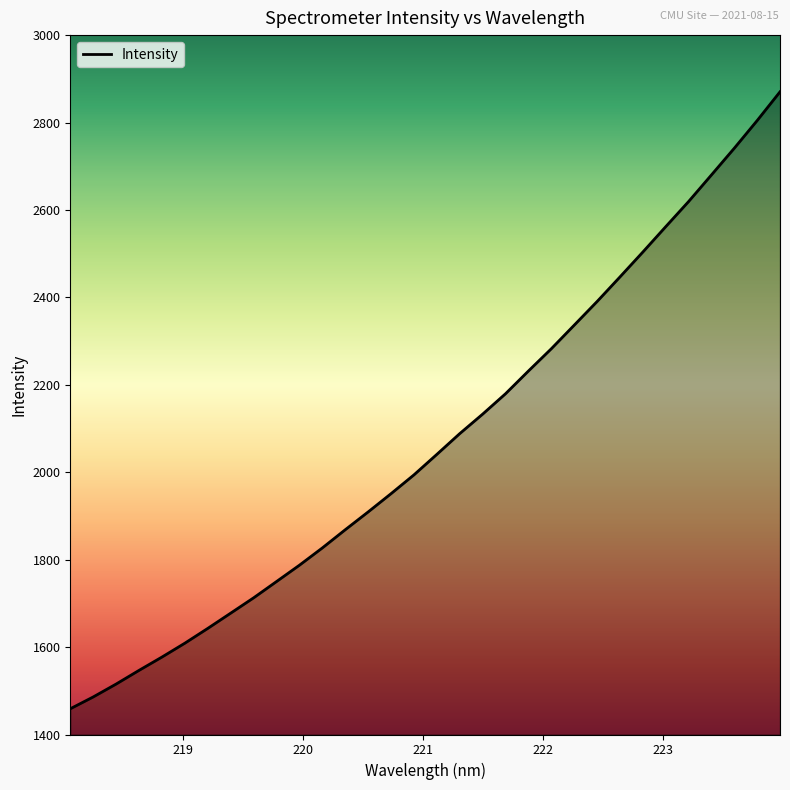

What is the maximum value shown in the chart?

2870.3